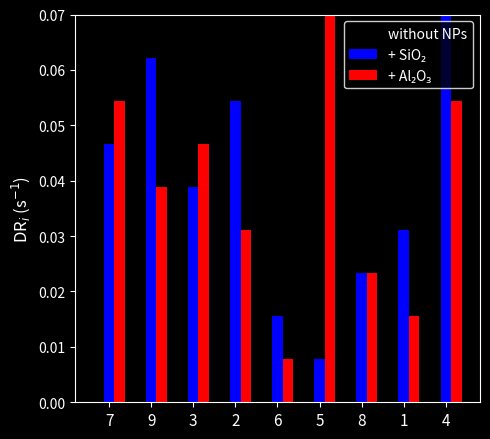

List the labels in order of without NPs value, largest first.

2, 3, 8, 9, 1, 5, 6, 7, 4